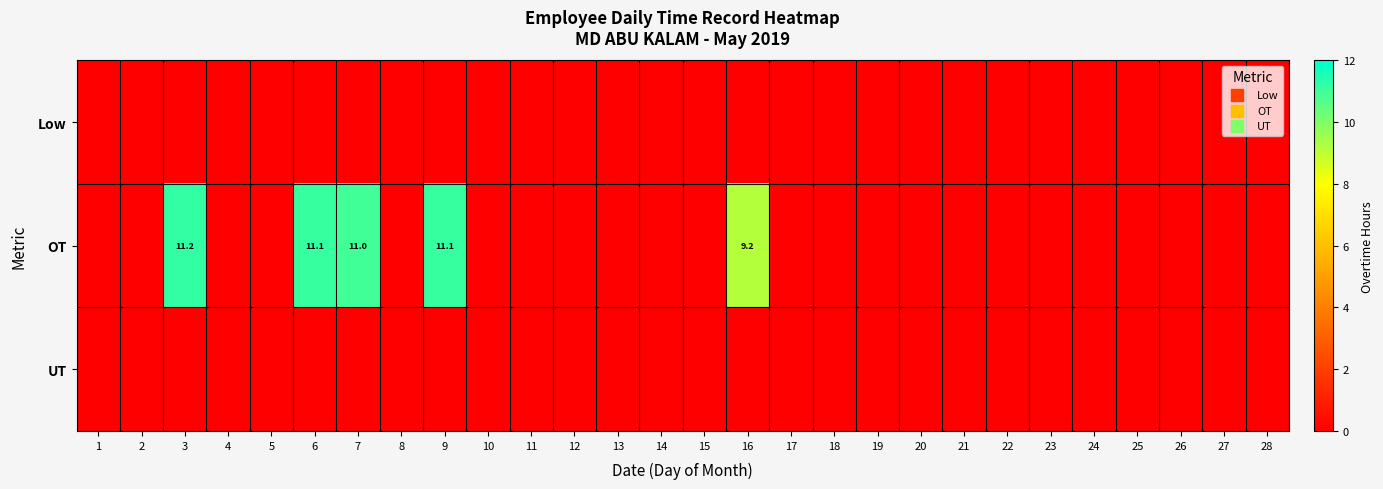

Which series has the widest spread of values?

OT